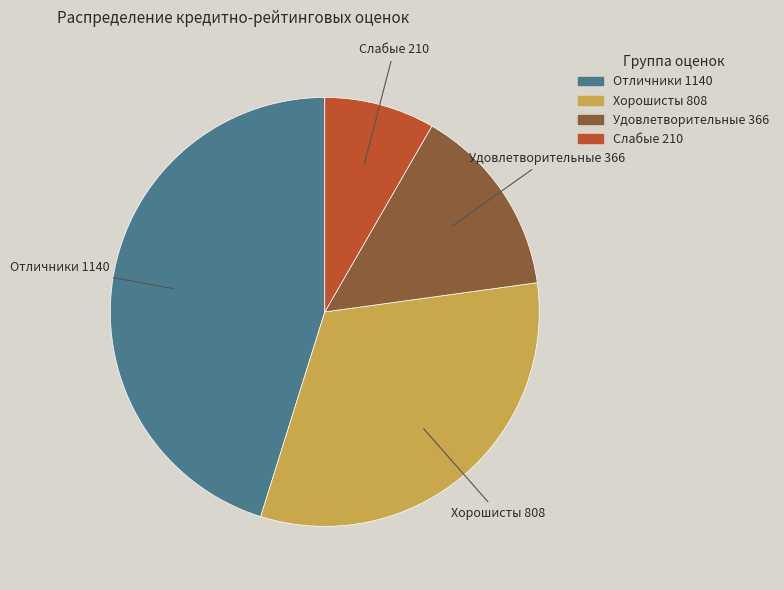

Does any single category account for the majority?

No